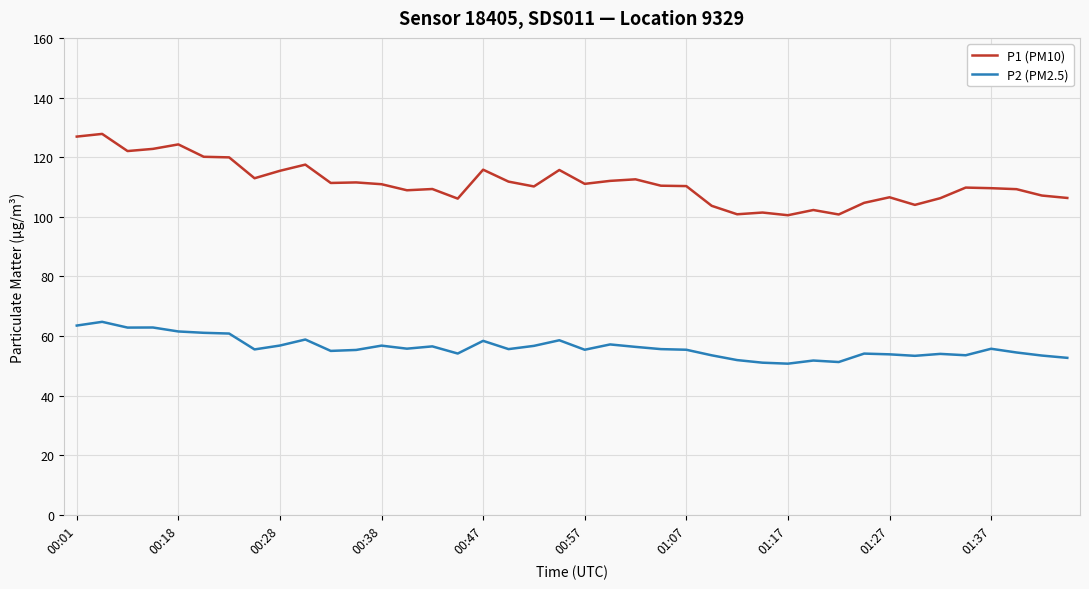

What is the smallest value displayed?

50.8